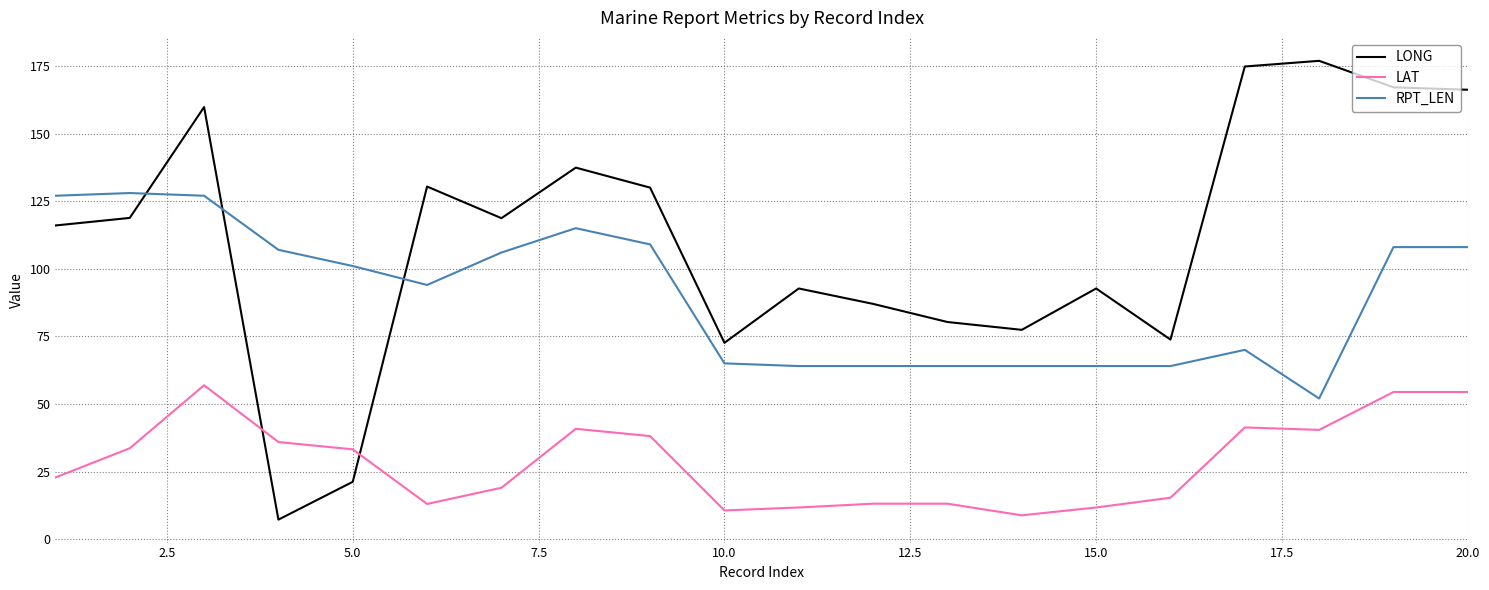

Rank the series by their average value, from highest to lowest.

LONG, RPT_LEN, LAT